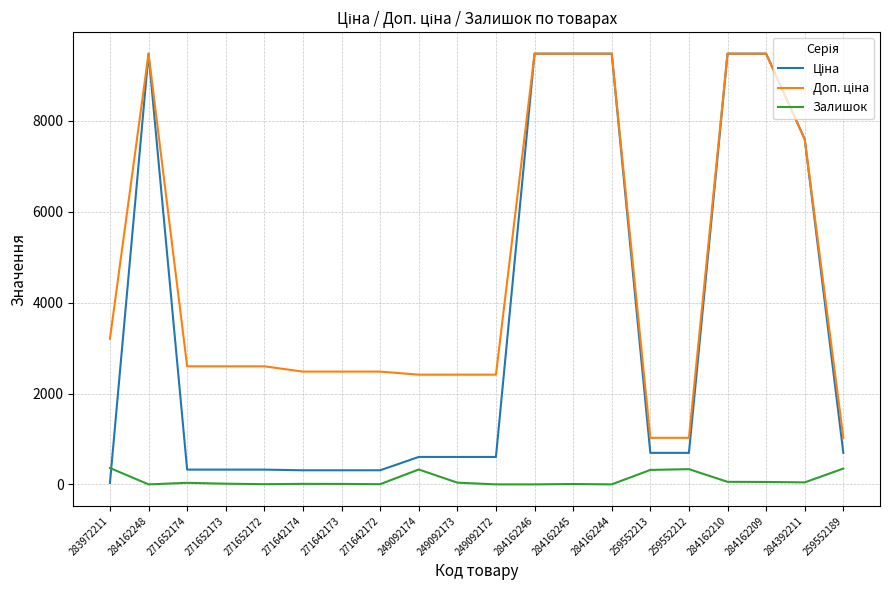

What is the maximum value for Залишок?

360.0